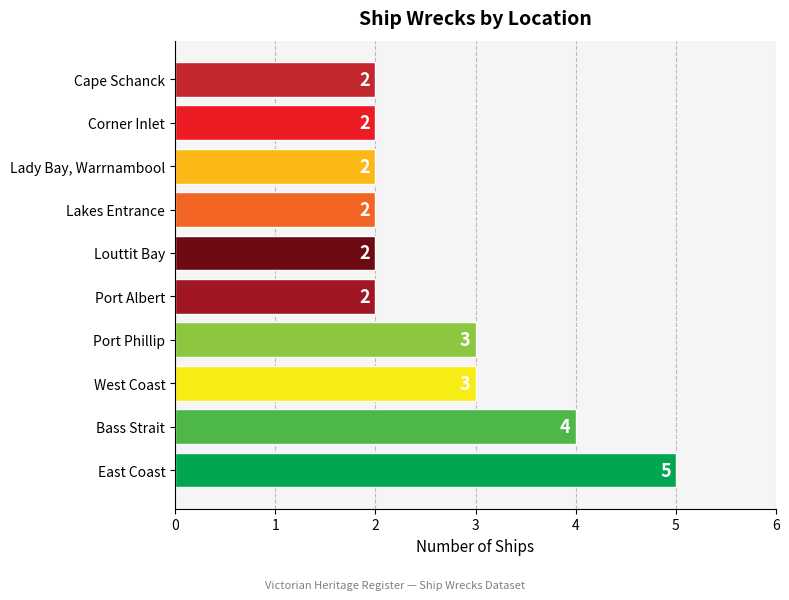

What is the maximum value shown in the chart?

5